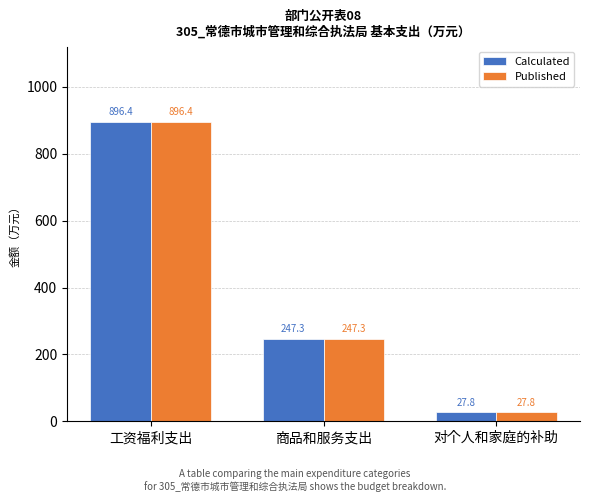

What is the average value of the Published series?

390.5